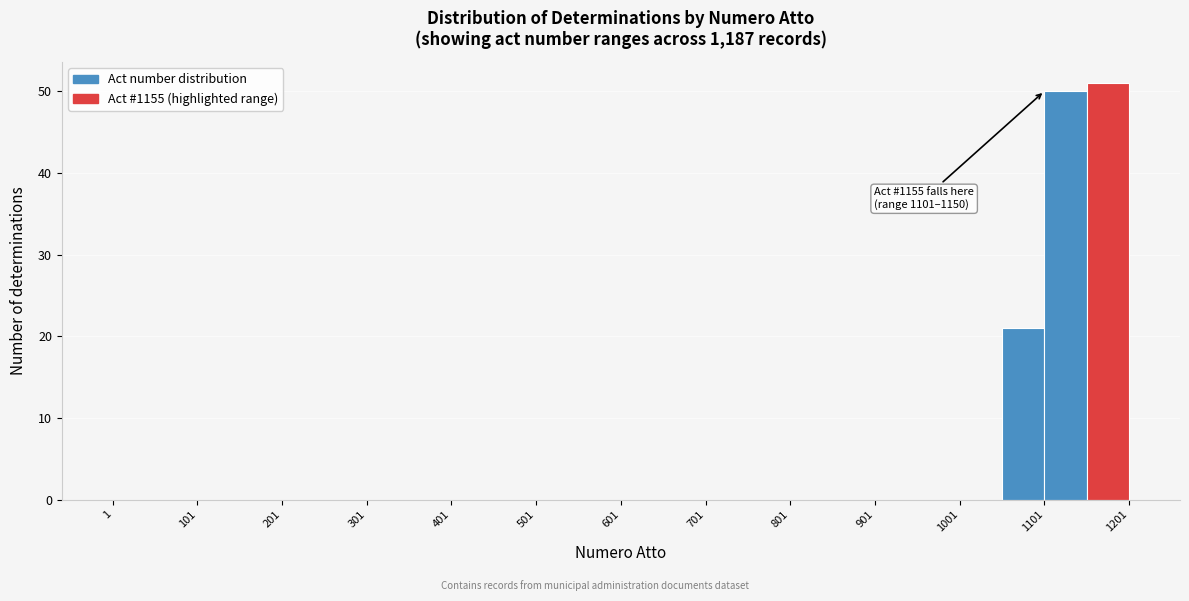

Over which range of the x-axis is the bar tallest?

1151 to 1201